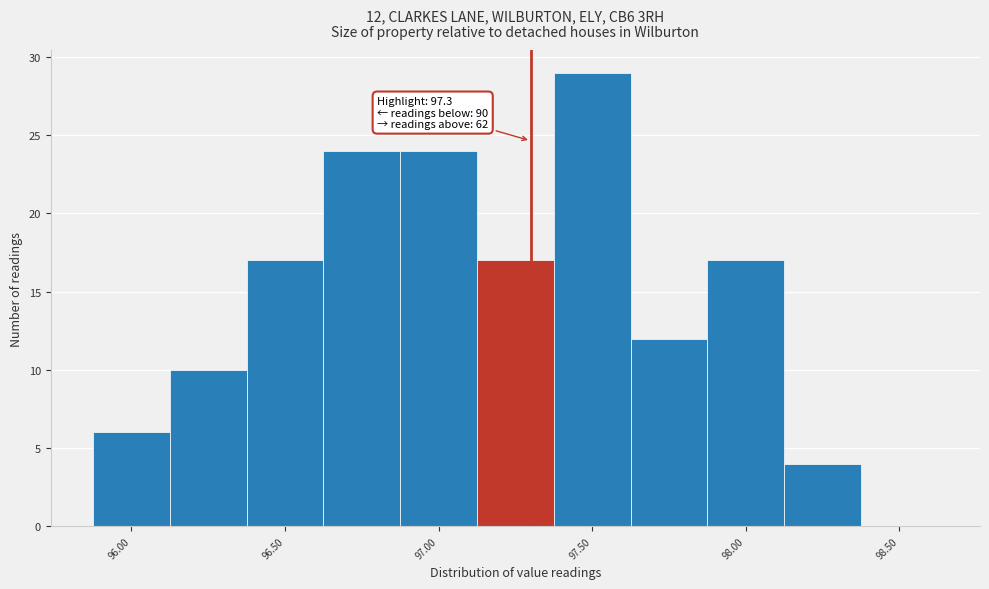

Which range on the x-axis has the tallest bar?

97.375 to 97.625